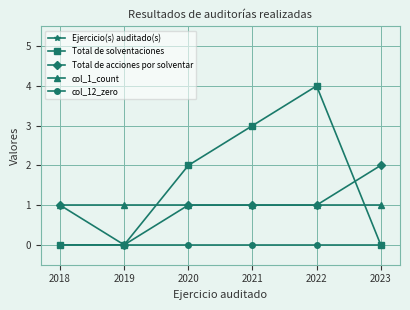

Where is the first local maximum for Total de solventaciones?

2022